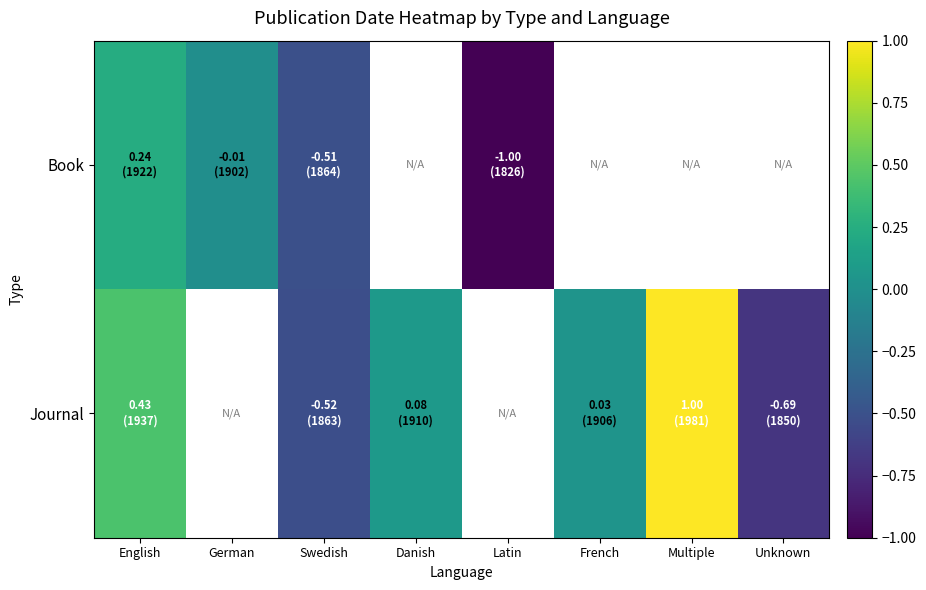

The value of Journal at Multiple is 1.5. True or false?

False